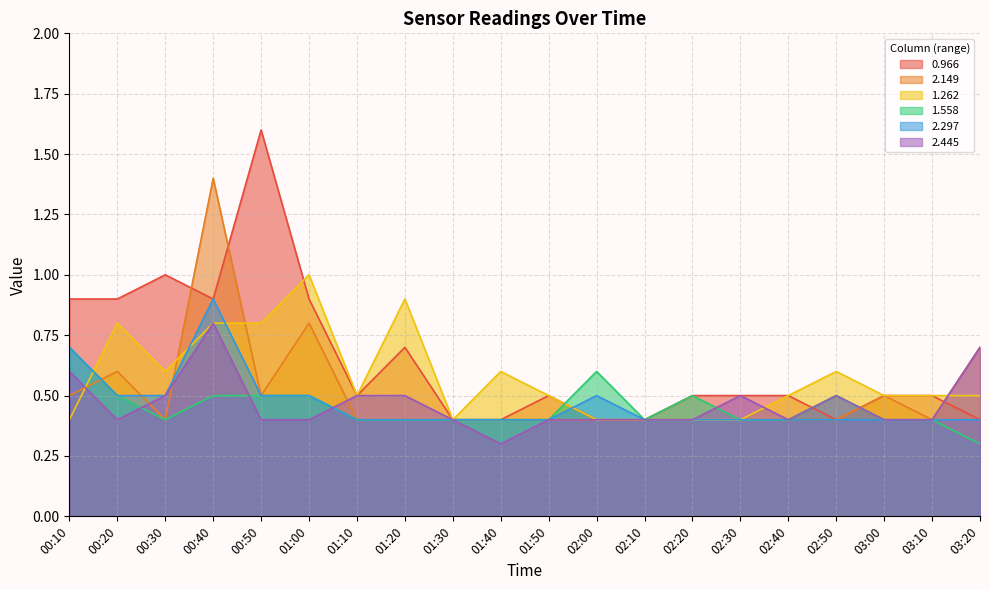

Which series changed the most between 00:40 and 03:00?

2.149